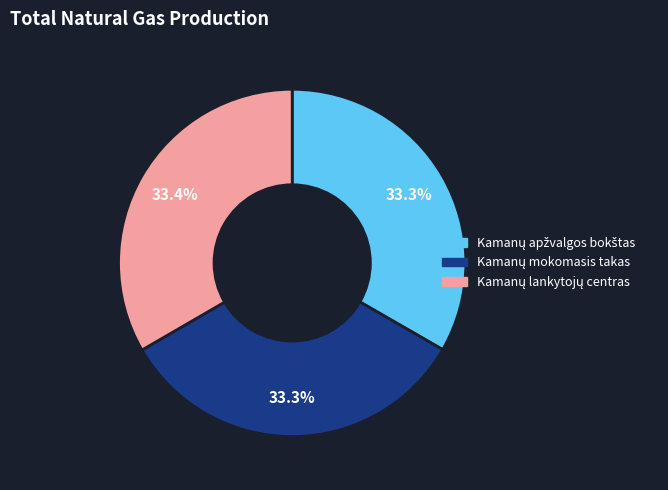

Is there any slice that represents more than half of the pie?

No